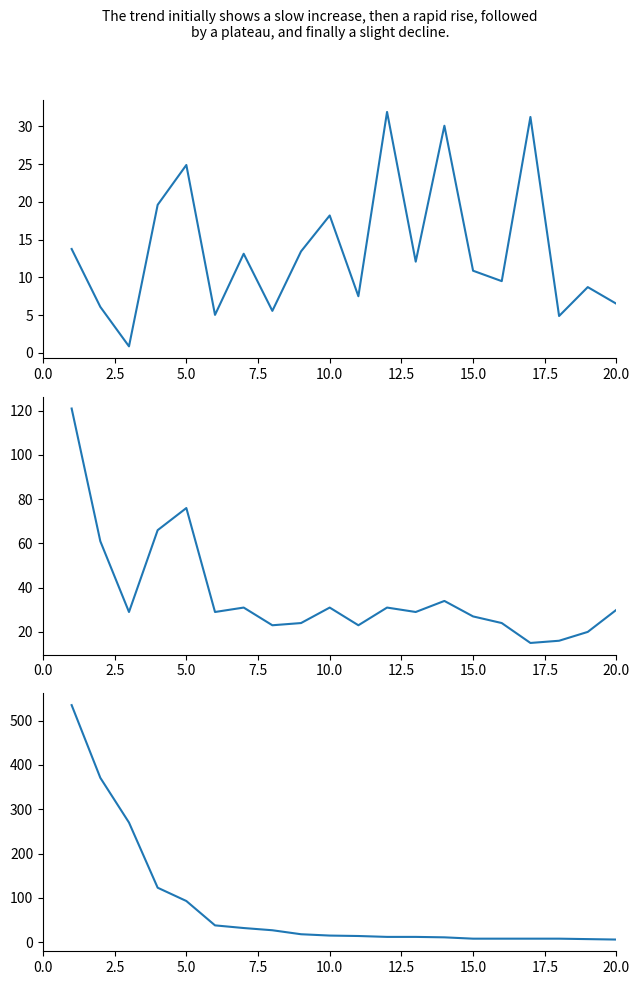

Does the chart have visible grid lines?

No